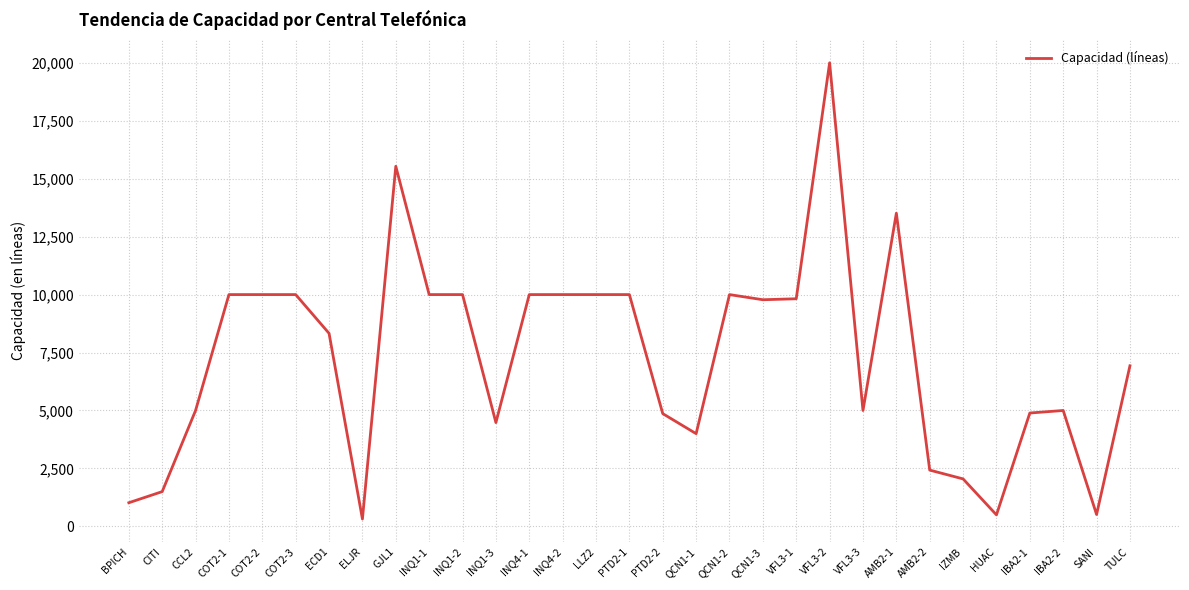

At which category does the chart reach its peak across all series?

VFL3-2